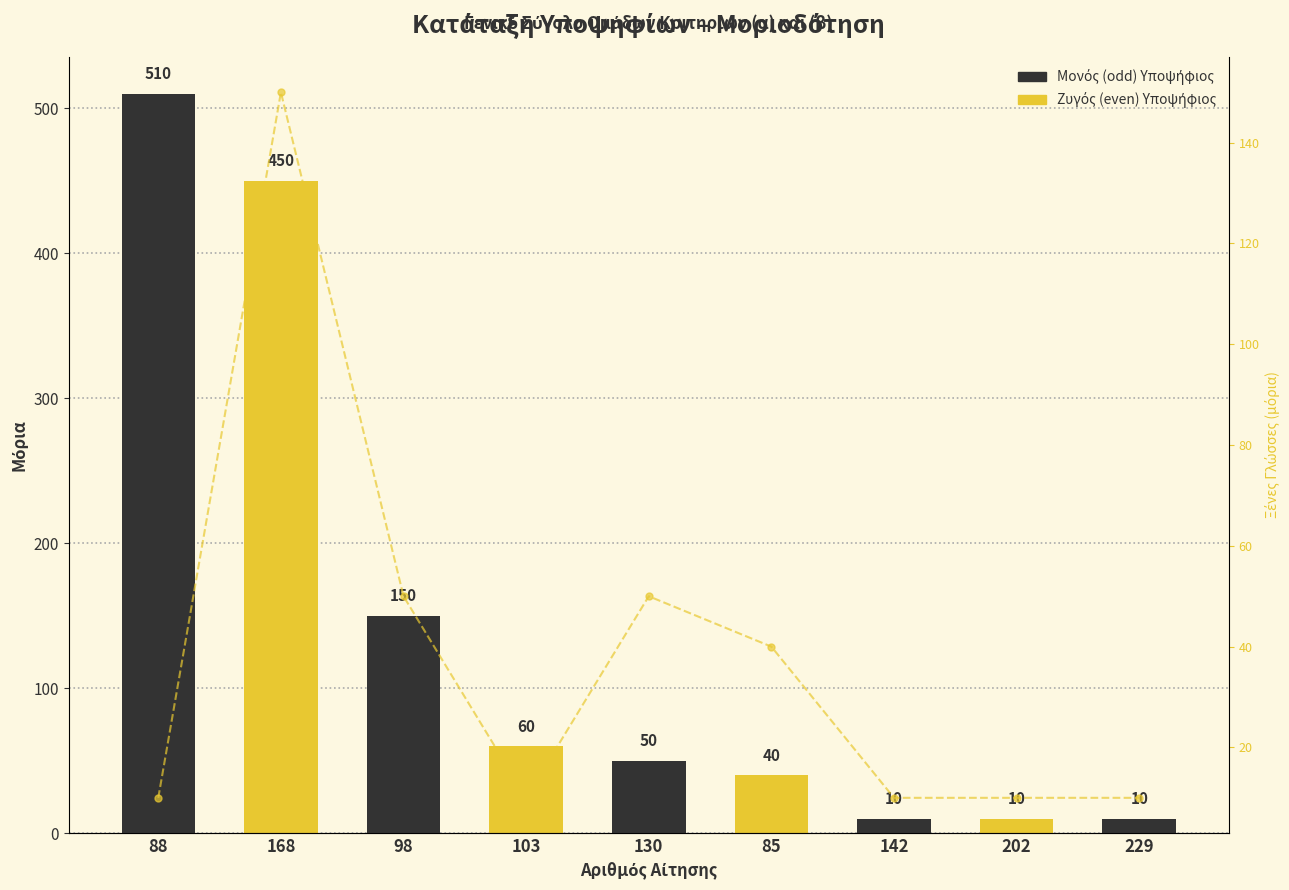

Reading left to right, transcribe all the data shown in this chart.

ΓΕΝΙΚΟ ΣΥΝΟΛΟ: 510	450	150	60	50	40	10	10	10
ΣΥΝΟΛΟ ΞΕΝΩΝ ΓΛΩΣΣΩΝ: 10	150	50	10	50	40	10	10	10